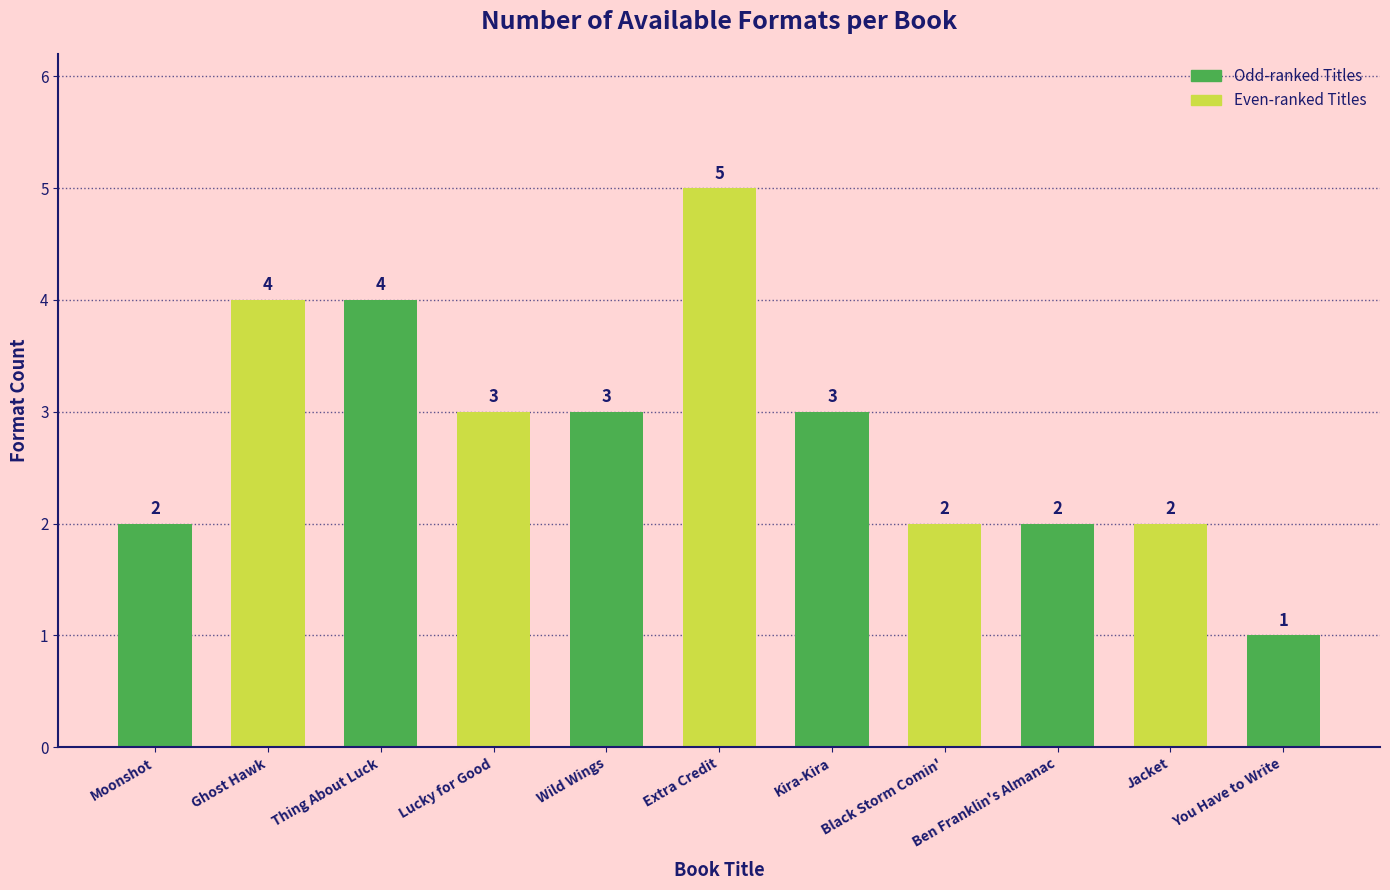

True or false: the data shows 3 at Moonshot.

False